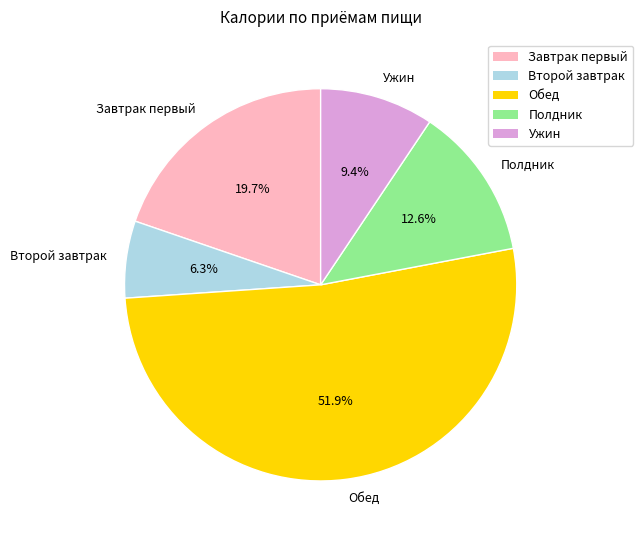

To the nearest percent, what is the difference between the Второй завтрак and Завтрак первый slice percentages?

13%